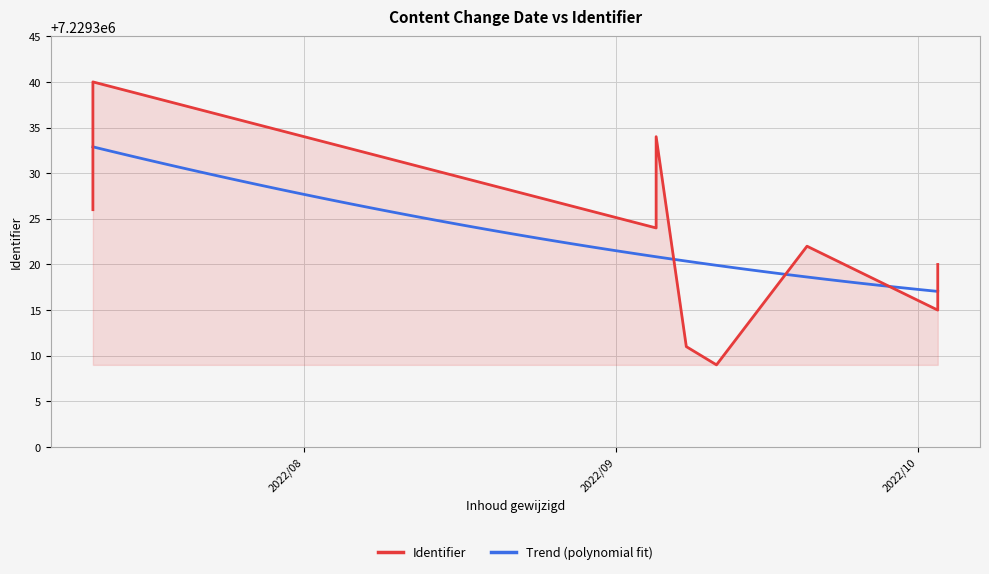

What is the minimum value for Trend (polynomial fit)?

7229317.0